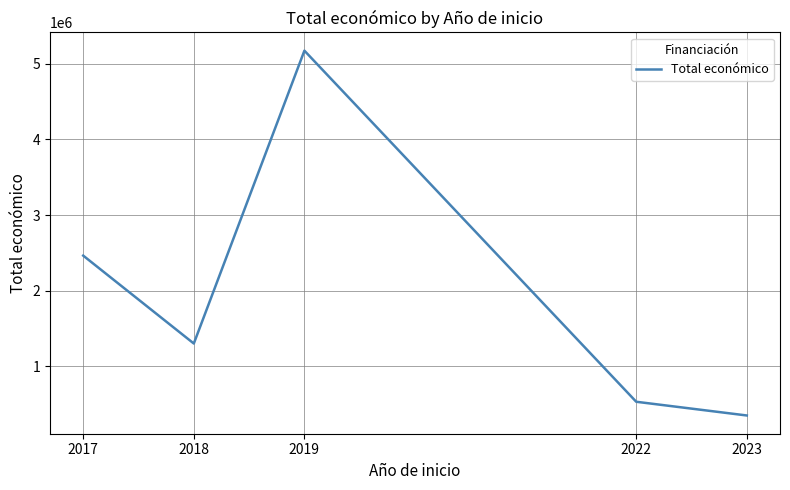

How many interior local valleys (lower than both neighbors) does the data have?

1